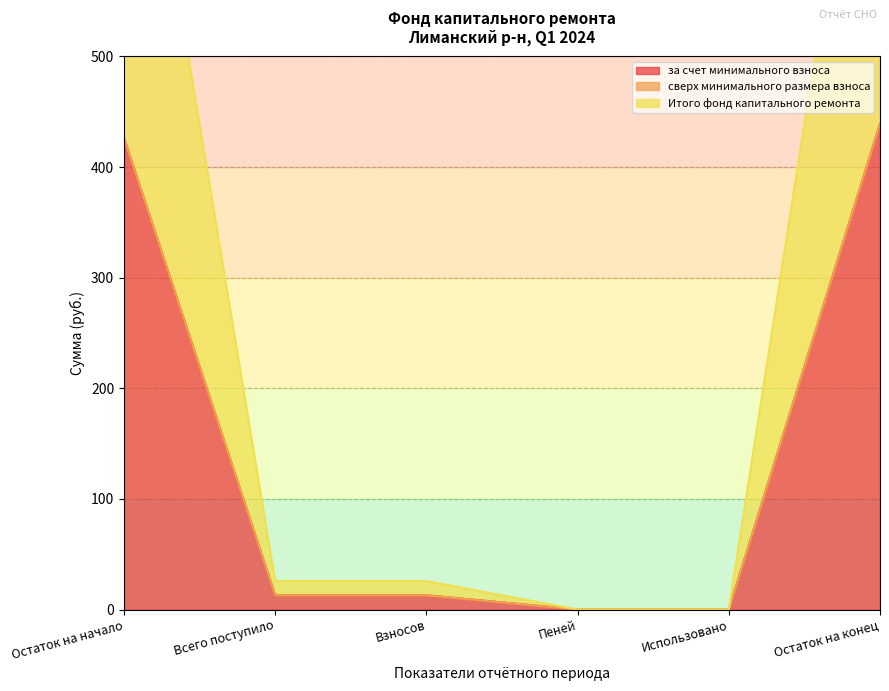

True or false: за счет минимального взноса has a value of 12.9 at Взносов.

True